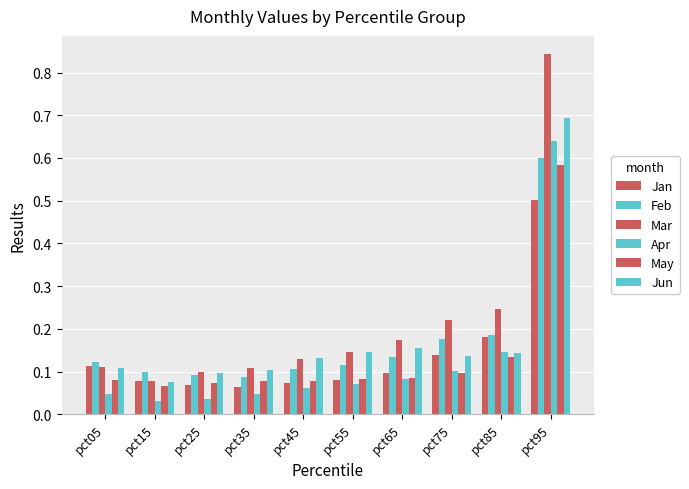

At pct25, list the series in order from largest to smallest.

Mar, Jun, Feb, May, Jan, Apr